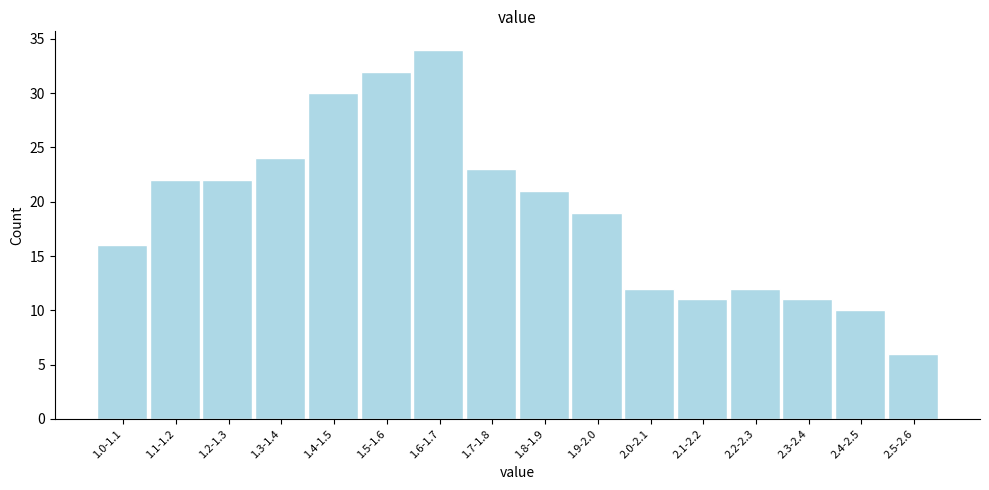

Reading left to right, extract all data points from this chart.

16	22	22	24	30	32	34	23	21	19	12	11	12	11	10	6